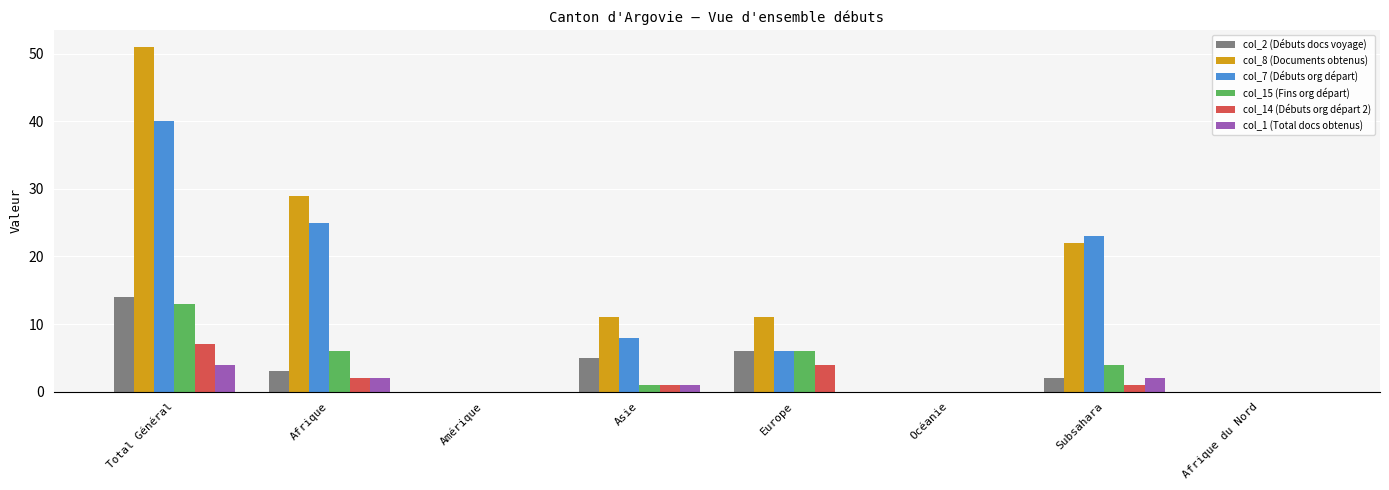

At which label does col_8 (Documents obtenus) reach its peak?

Total Général